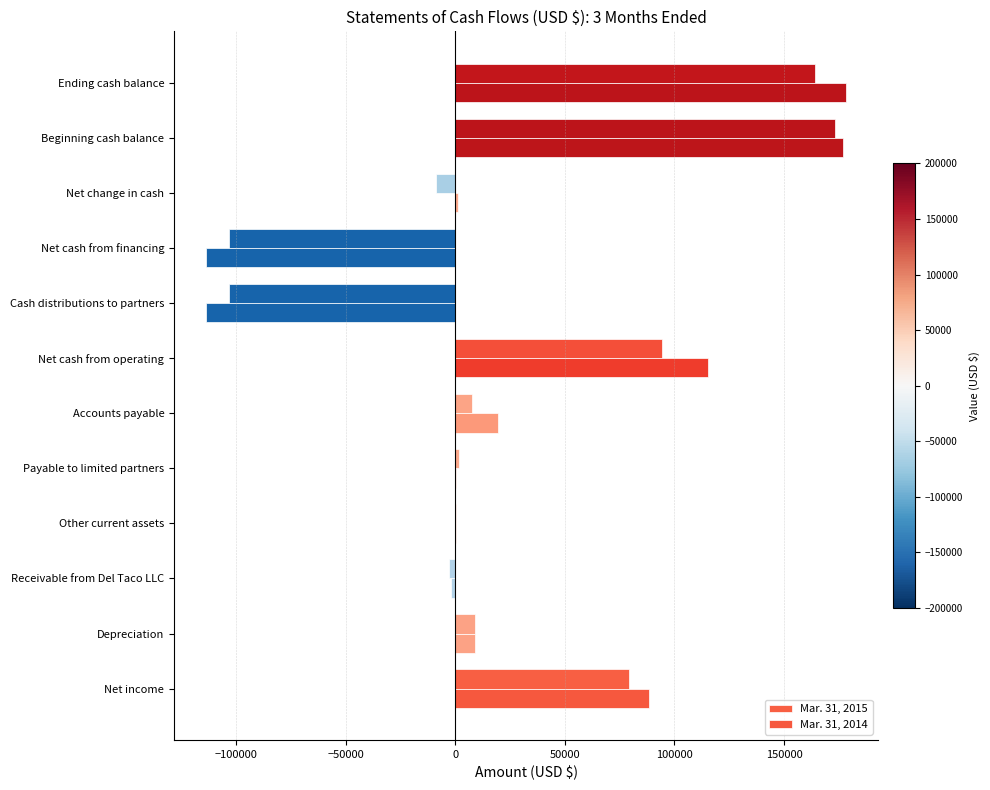

Count the number of data series in this chart.

2